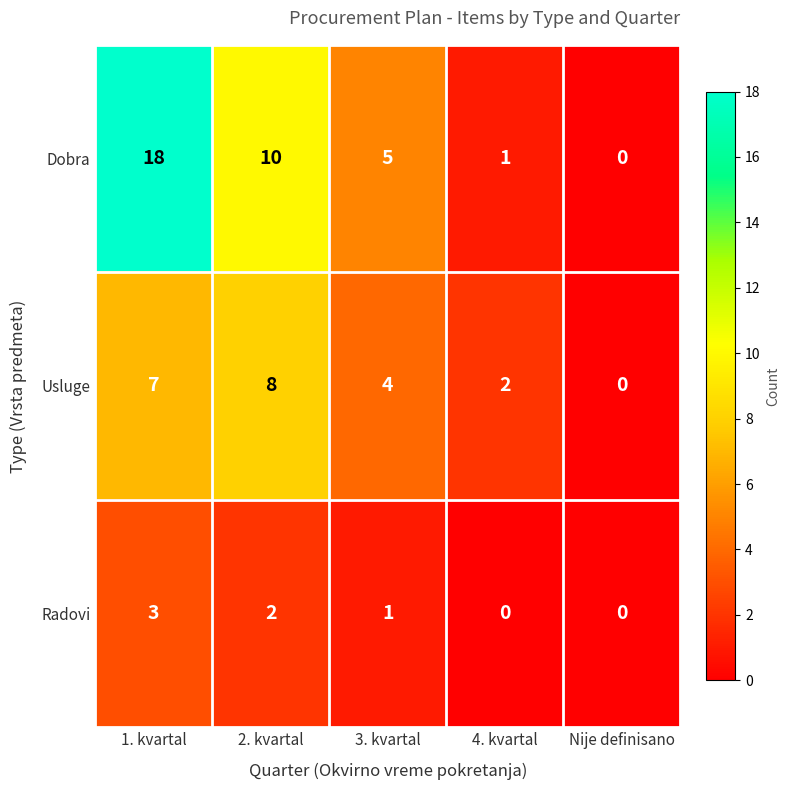

What is the sum of the Usluge values at 2. kvartal and Nije definisano?

8